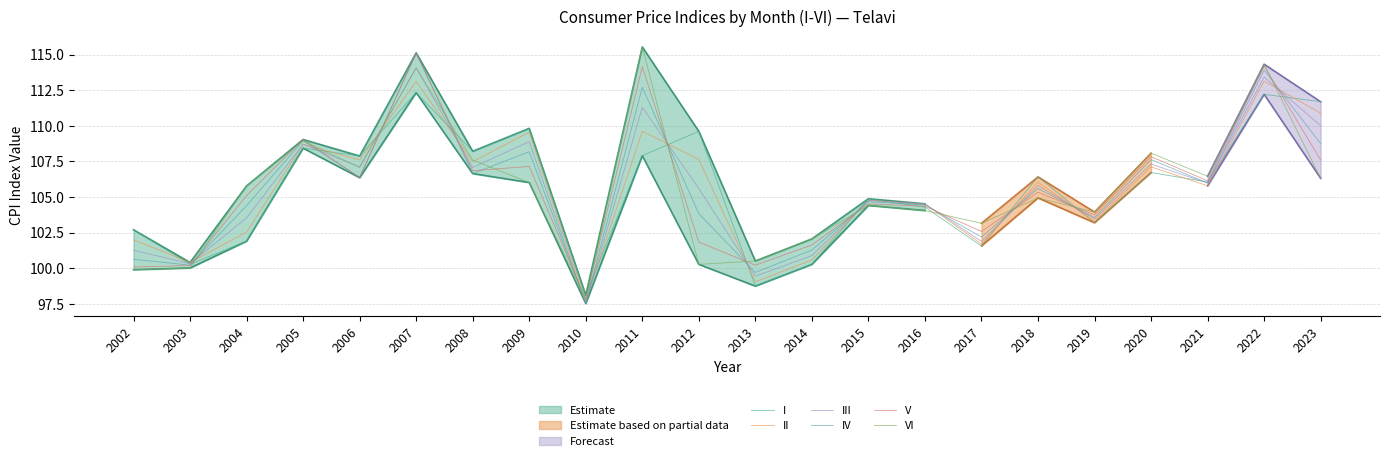

Does the chart display data point markers on the line(s)?

No